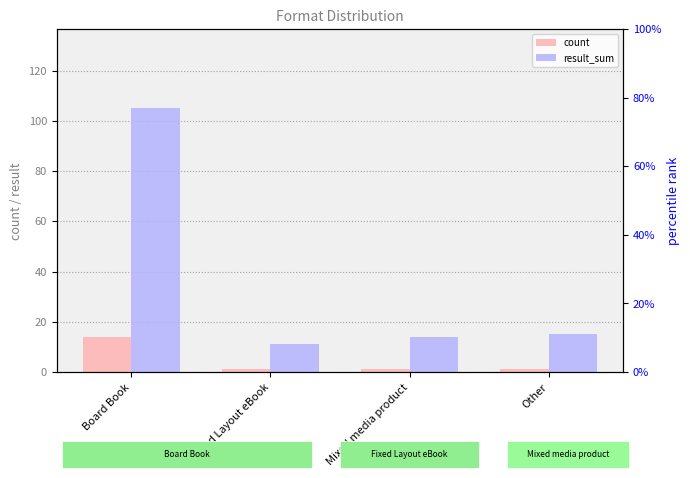

The count series shows 1 at Fixed Layout eBook. True or false?

True